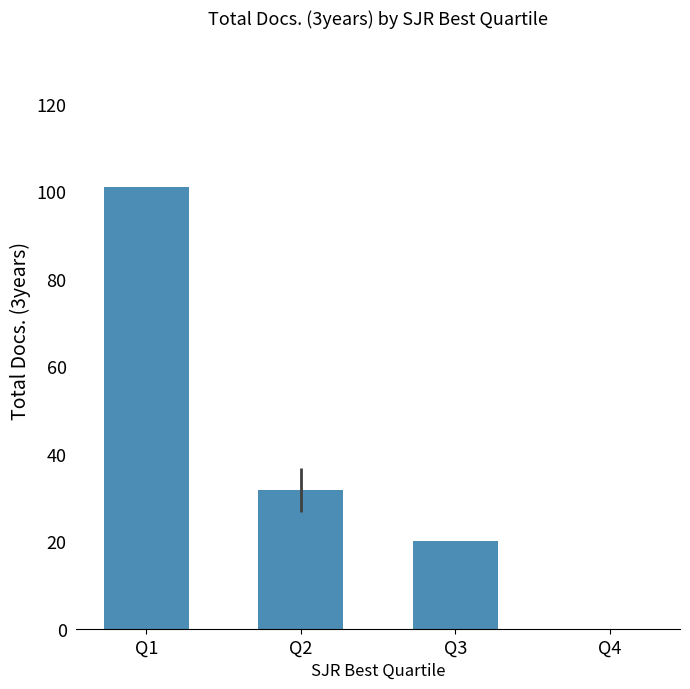

What is the change in value from Q1 to Q3?

-81.0